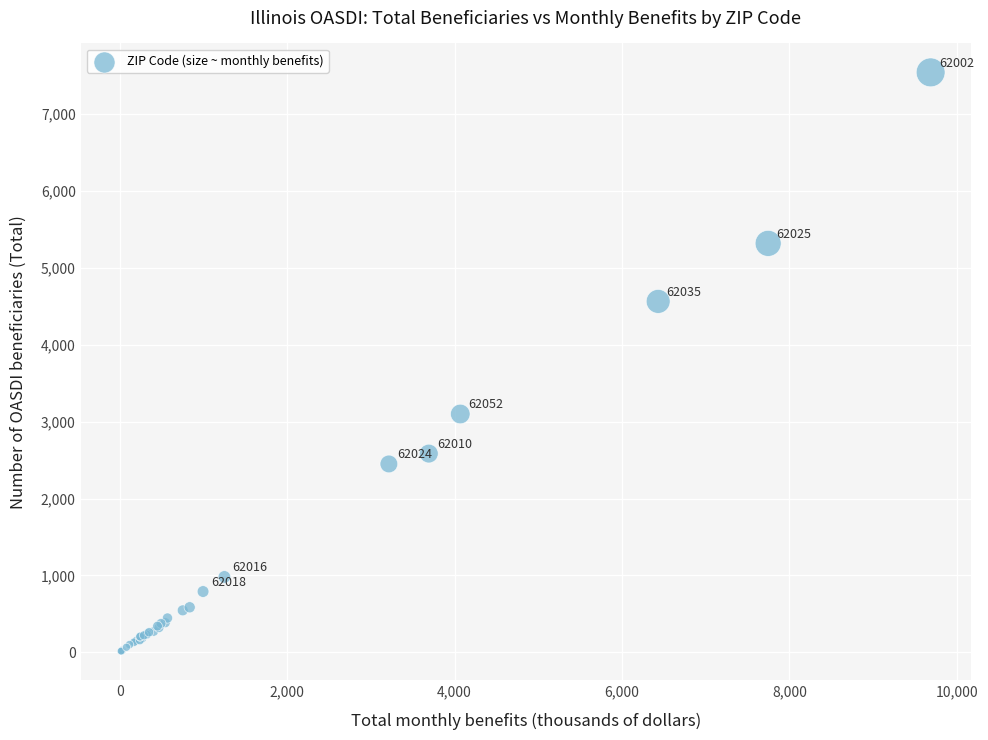

What Y value in the scatter plot is closest to 3780?

3100